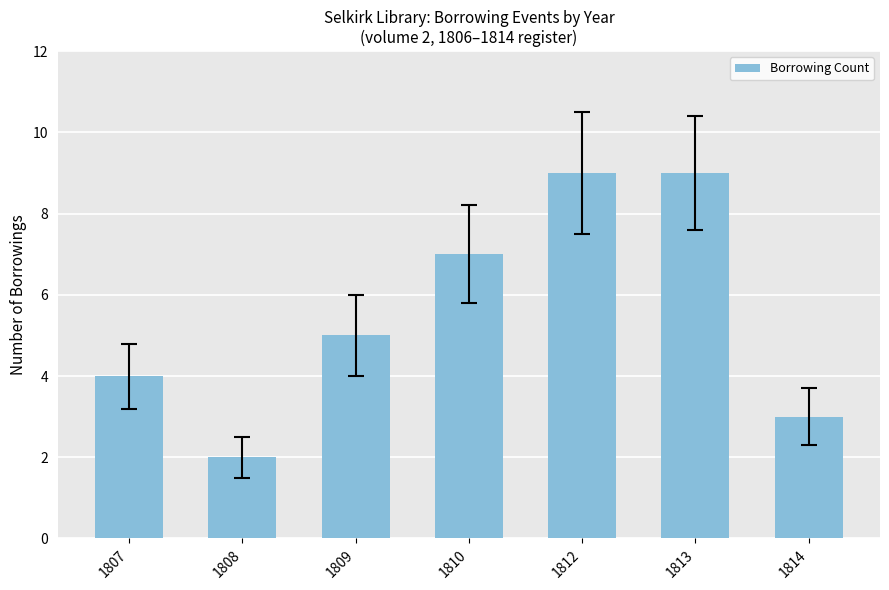

Which has a higher value, 1814 or 1807?

1807